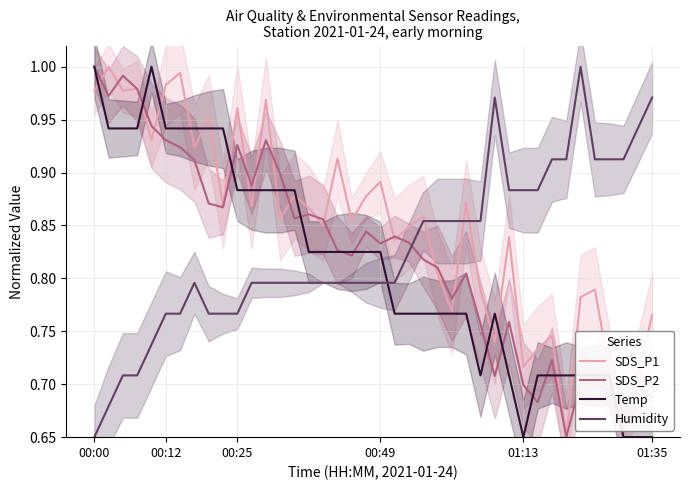

Where is Humidity nearest to the value 0?

00:00